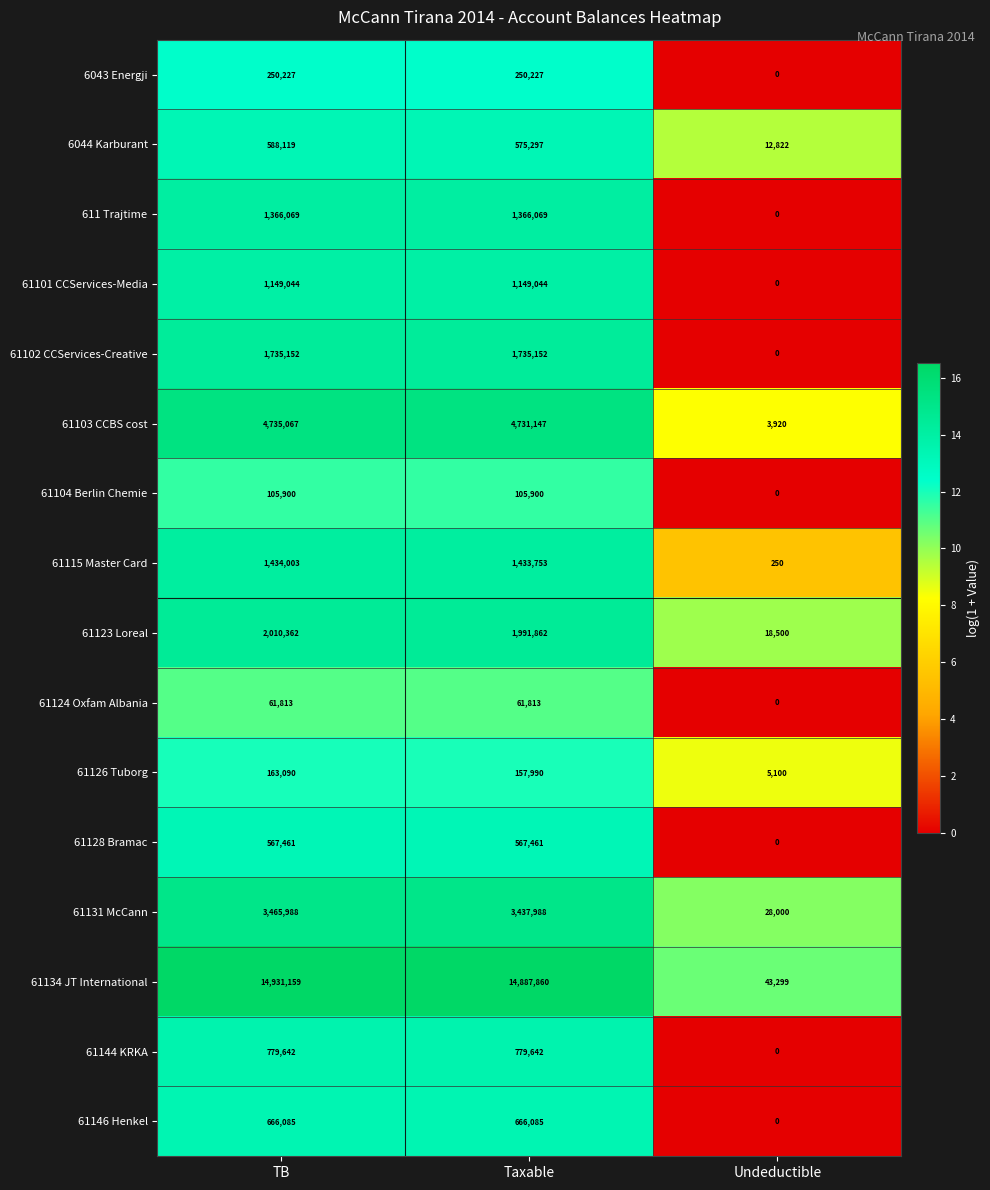

The value of 61102 CCServices-Creative at TB is 2852384. True or false?

False